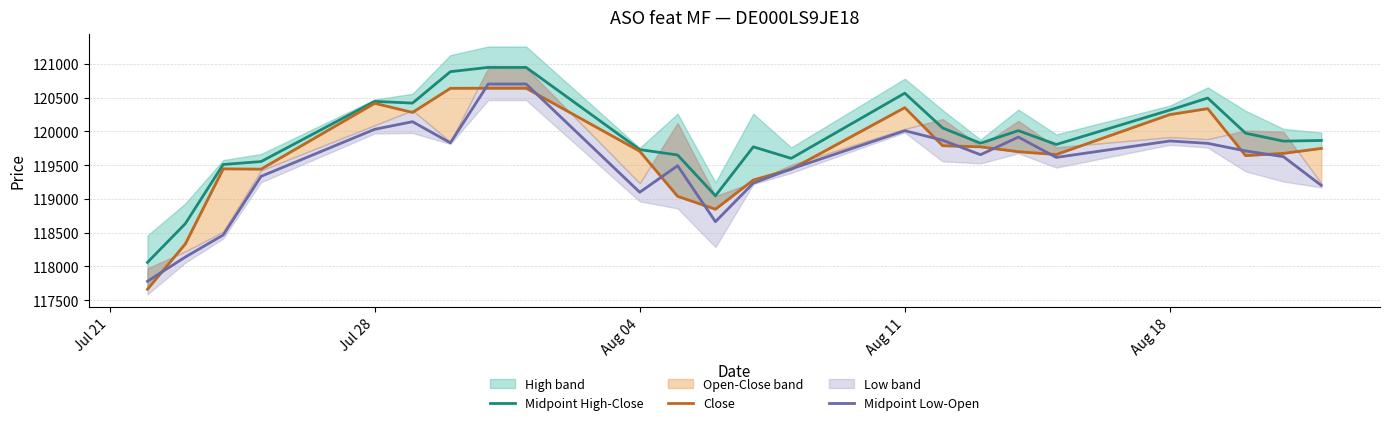

How many lines are shown in the chart?

3